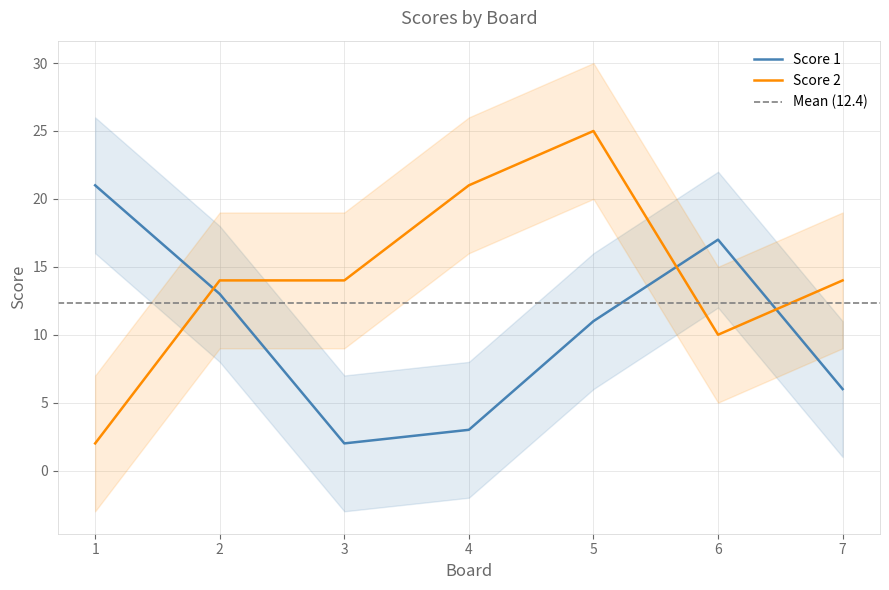

Does the chart have visible grid lines?

Yes